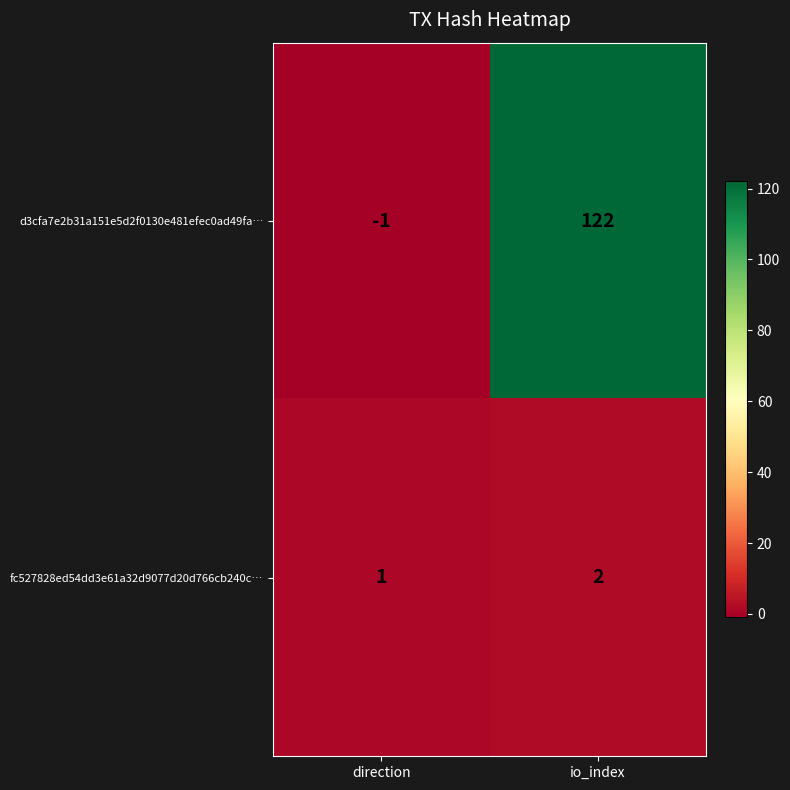

List the series in order of their peak value, lowest first.

fc527828ed54dd3e61a32d9077d20d766cb240c…, d3cfa7e2b31a151e5d2f0130e481efec0ad49fa…